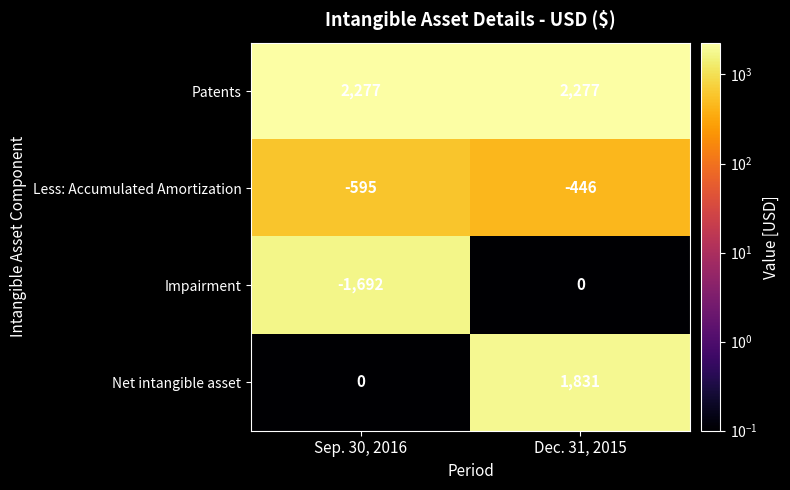

The Net intangible asset series shows 0 at Sep. 30, 2016. True or false?

True